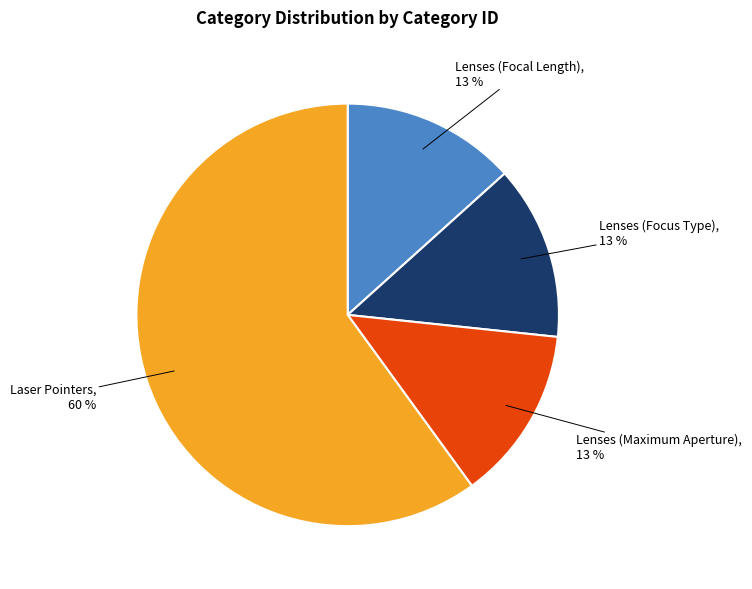

How many segments does this pie chart have?

4